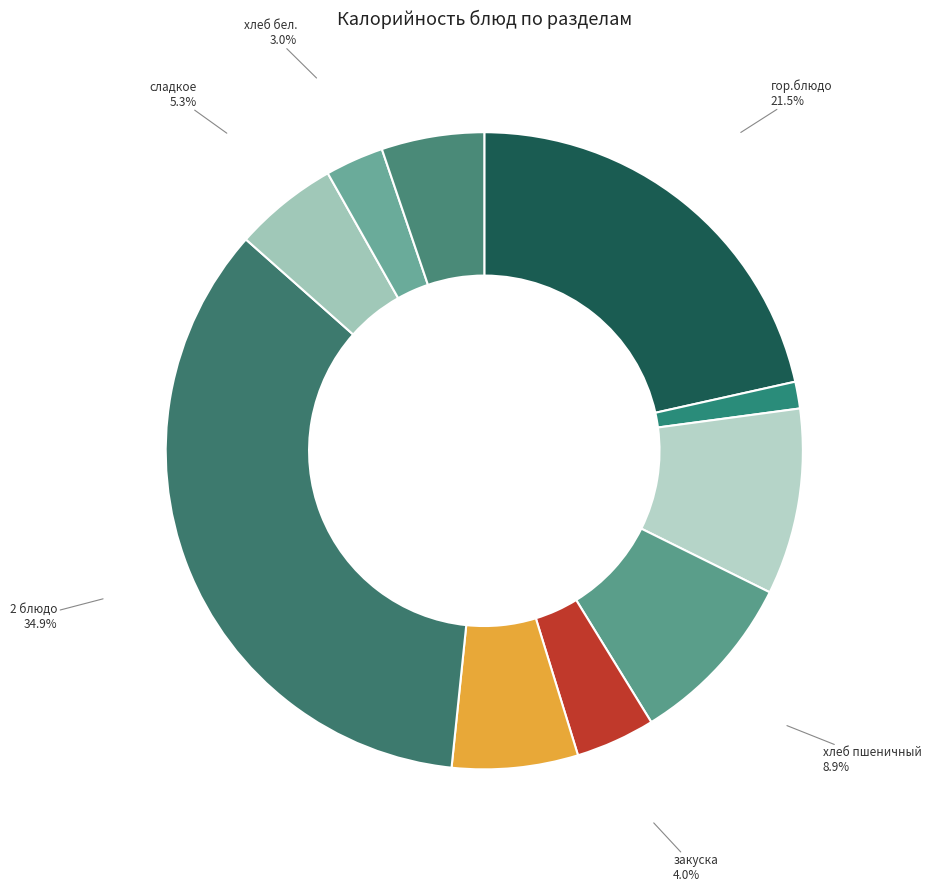

How many slices are in this pie chart?

10